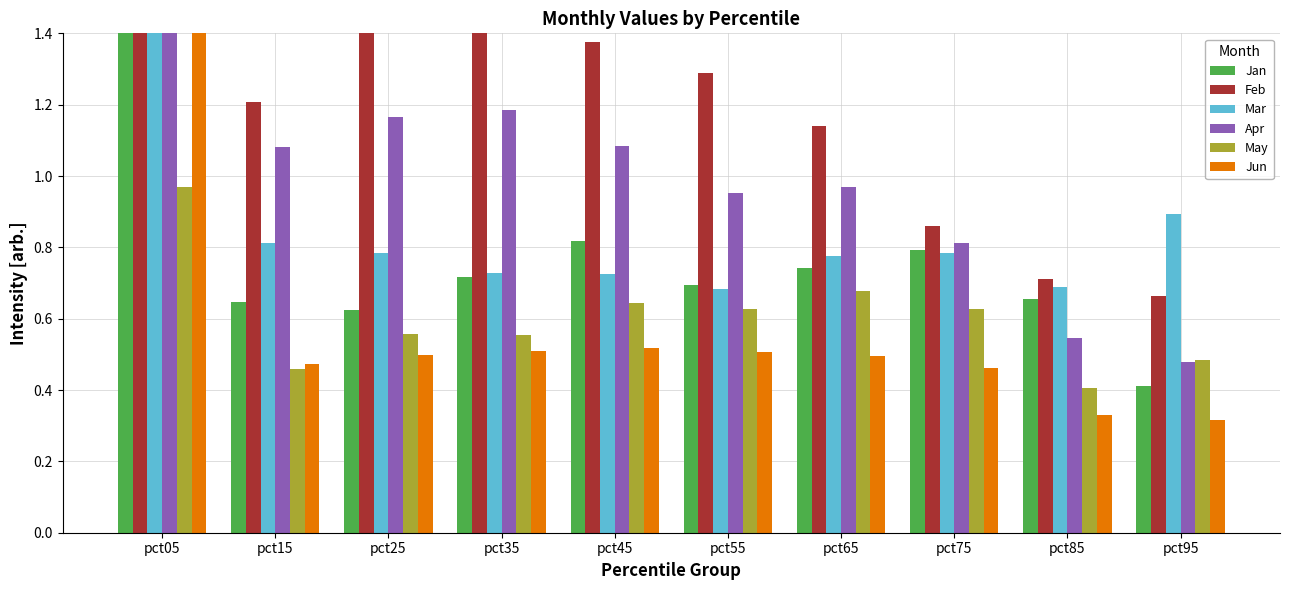

Is it true that Feb equals 1.1 at pct95?

False